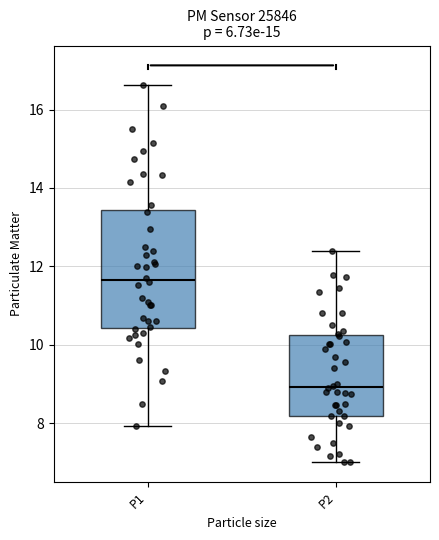

Reading left to right, read every box against the y-axis: the position of its median line, the range the box covers, and the ends of its whiskers. The values are not printed on the chart, so give them approximately, as read against the axis.

P1: median 11.6, box 10.4 to 13.4, whiskers 8.0 to 16.6
P2: median 9.0, box 8.2 to 10.2, whiskers 7.0 to 12.4